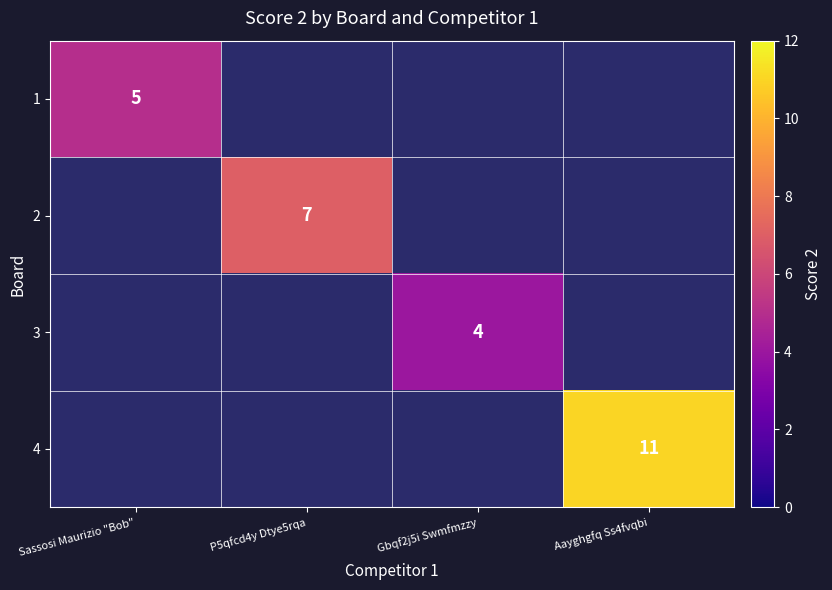

Is it true that 2 equals 11 at P5qfcd4y Dtye5rqa?

False